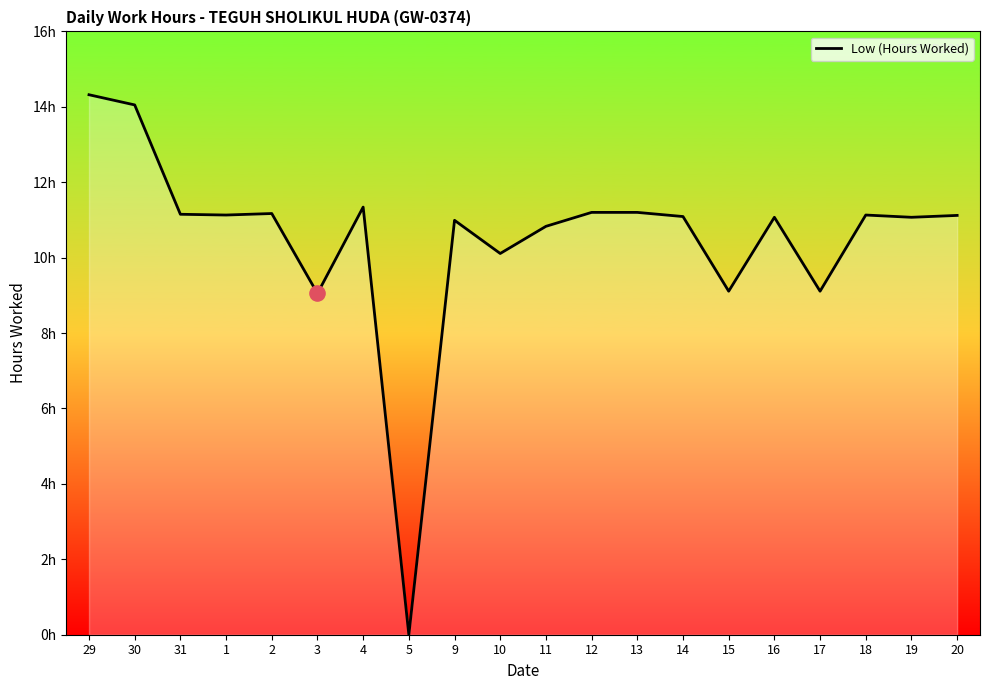

Approximately how many times larger is the value at 3 compared to 17?

1.0